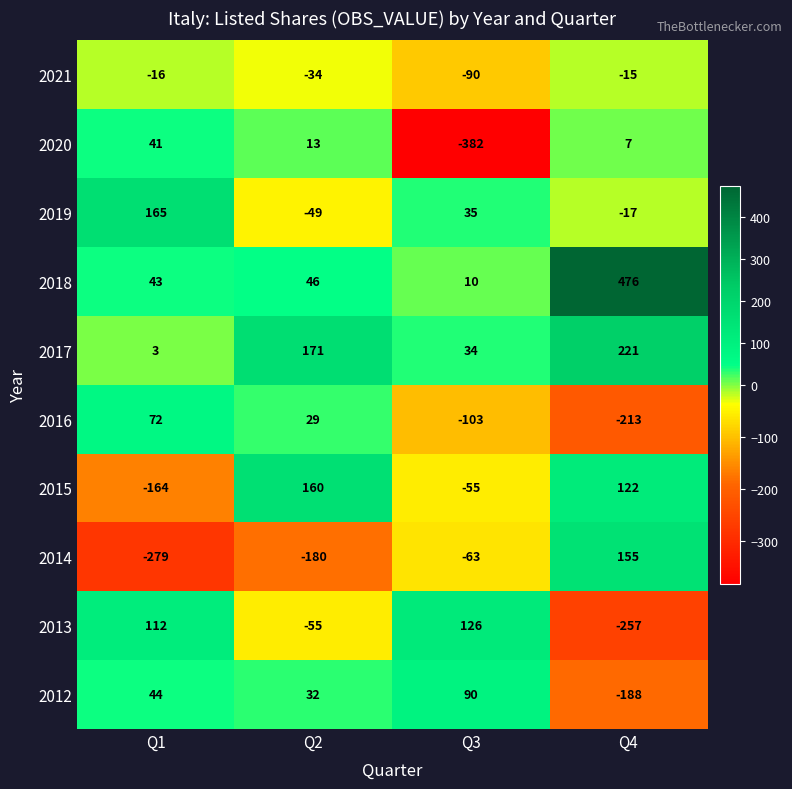

What is the approximate value of 2019 at Q3, to the nearest 5?

35